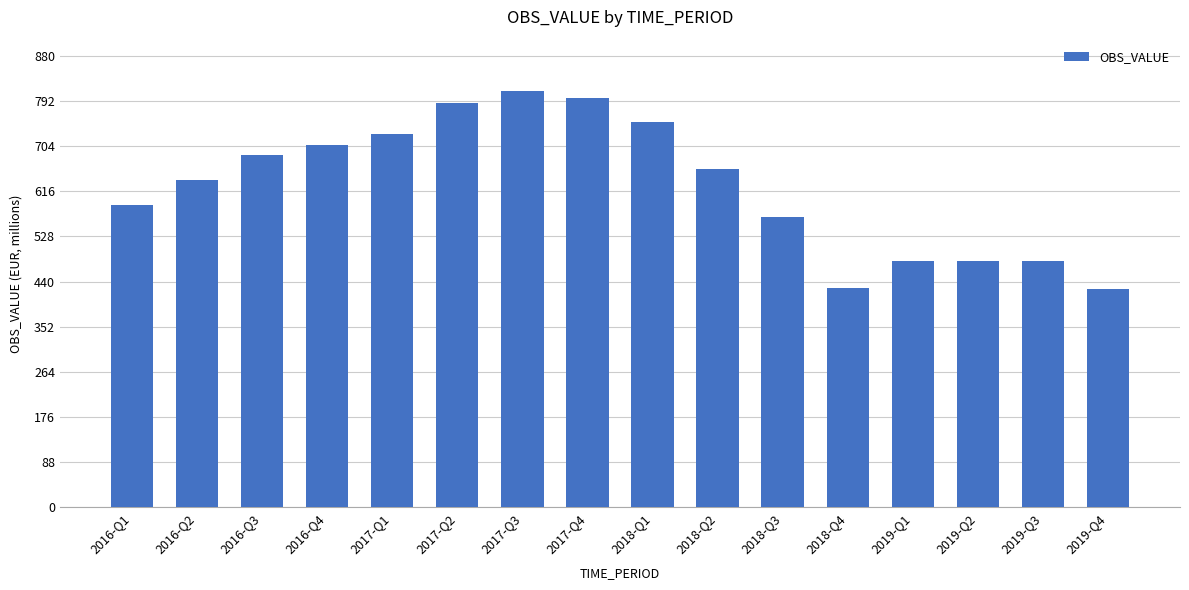

Are the bars grouped side by side (vs. stacked)?

No